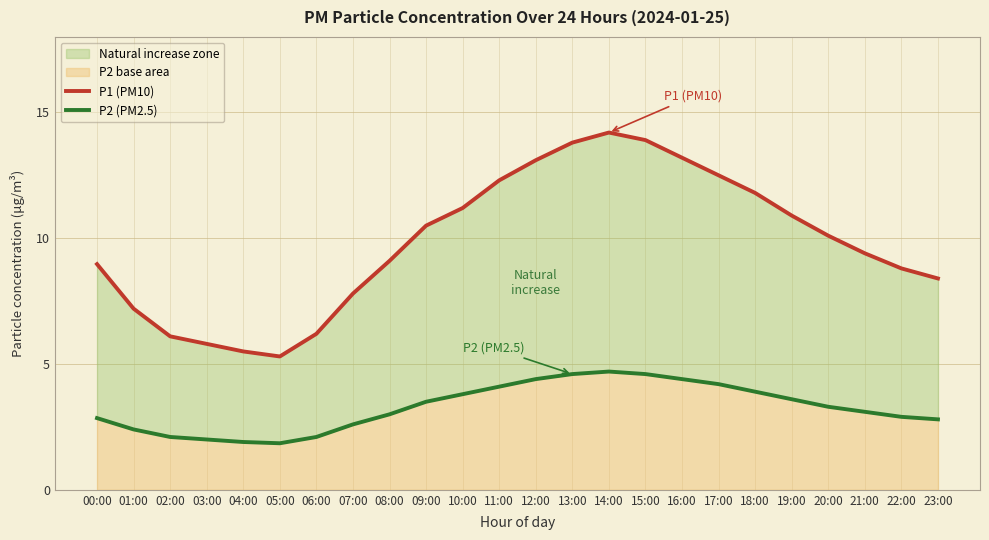

Which series has the largest range (max minus min)?

P1 (PM10)